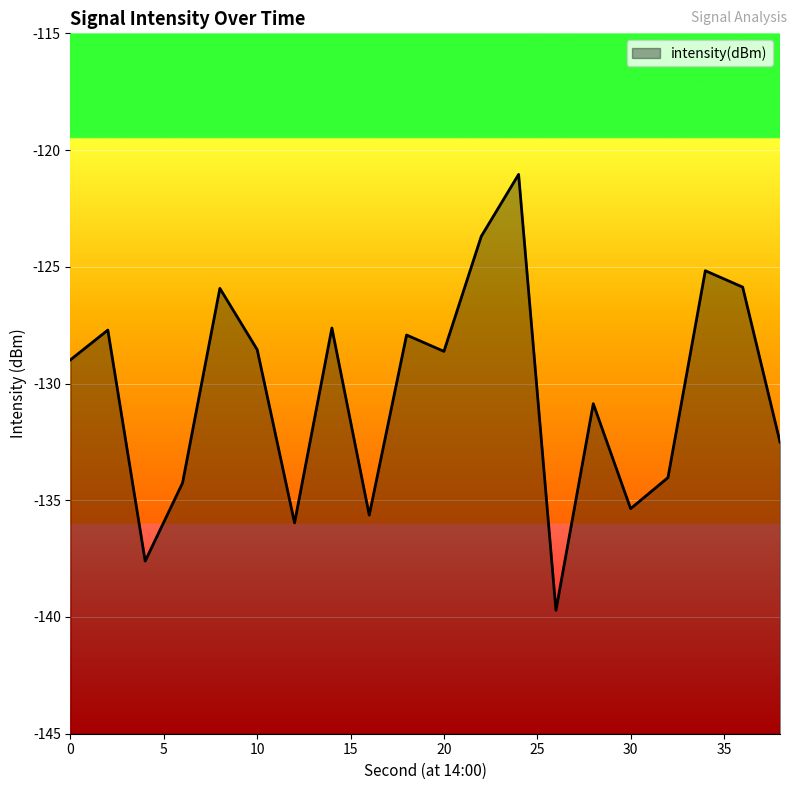

List the labels in order of value, largest first.

24, 22, 34, 36, 8, 14, 2, 18, 10, 20, 0, 28, 38, 32, 6, 30, 16, 12, 4, 26